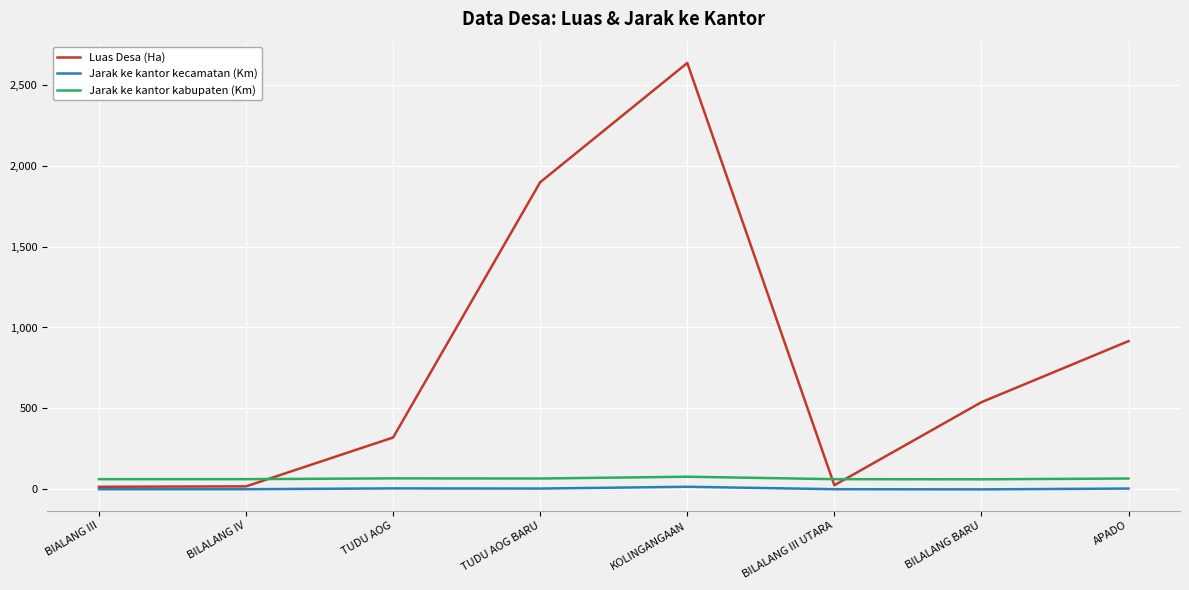

How many lines are shown in the chart?

3